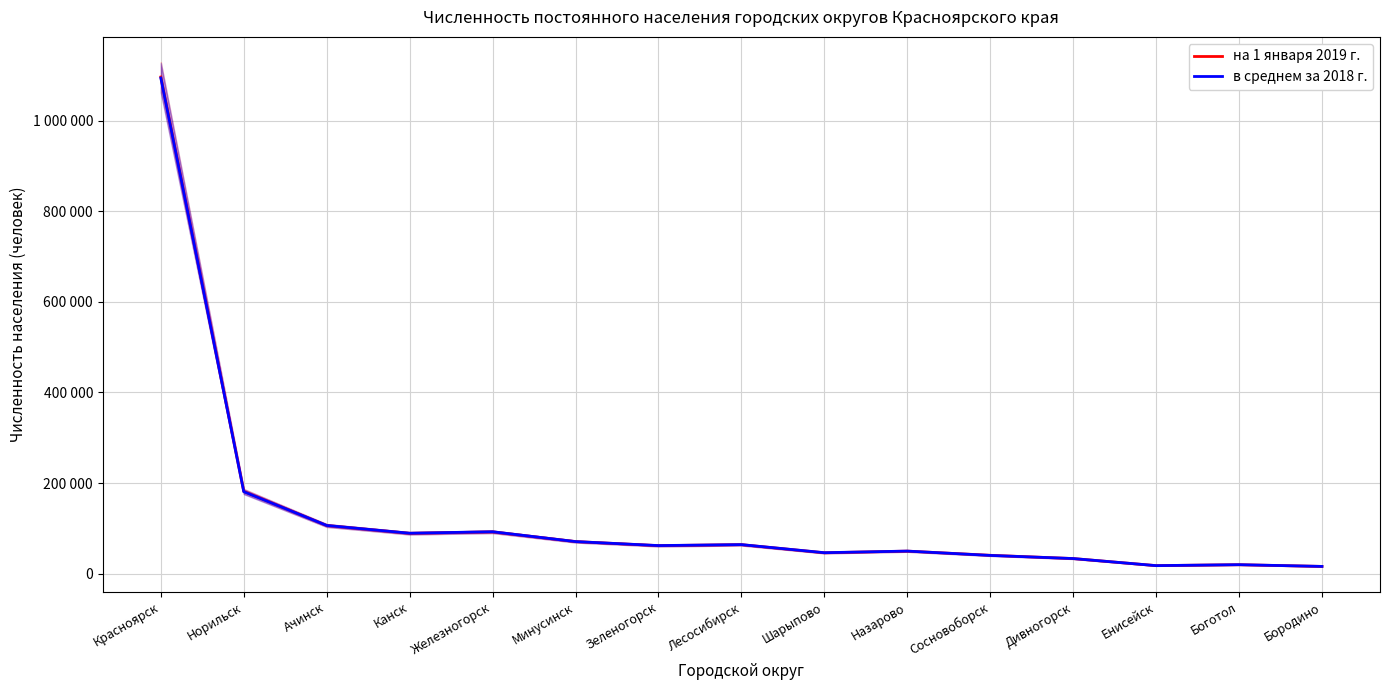

Between Бородино and Дивногорск, which is larger?

Дивногорск